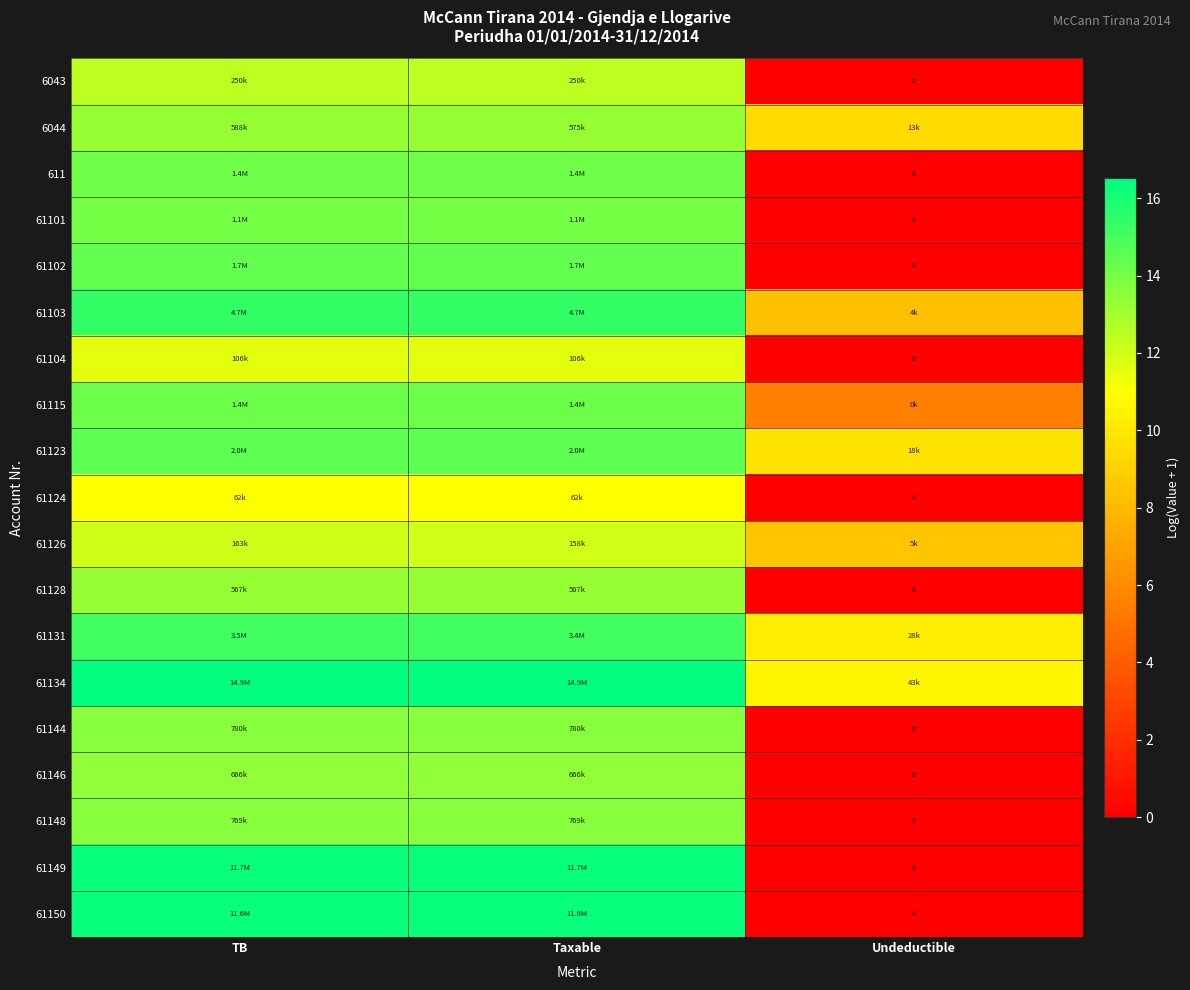

Rank the series by their maximum value, from lowest to highest.

61124, 61104, 61126, 6043, 61128, 6044, 61146, 61148, 61144, 61101, 611, 61115, 61102, 61123, 61131, 61103, 61150, 61149, 61134